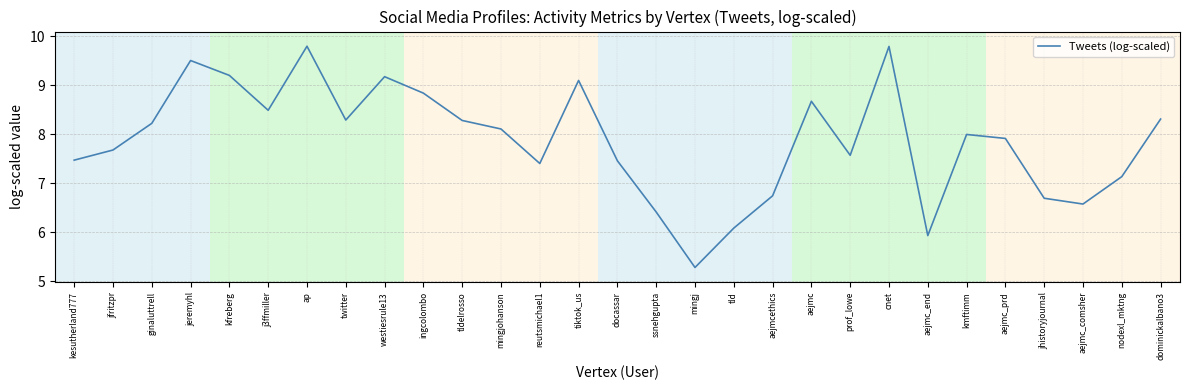

The chart shows a value of 4.8 at dominickalbano3. True or false?

False